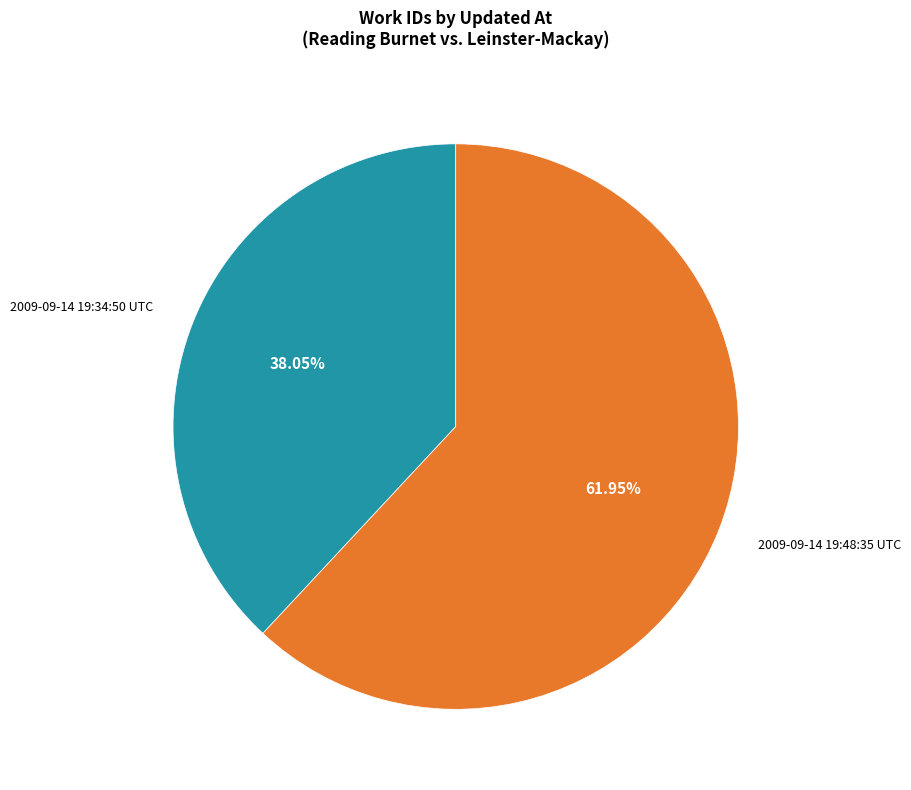

Is there a majority slice in this chart?

Yes